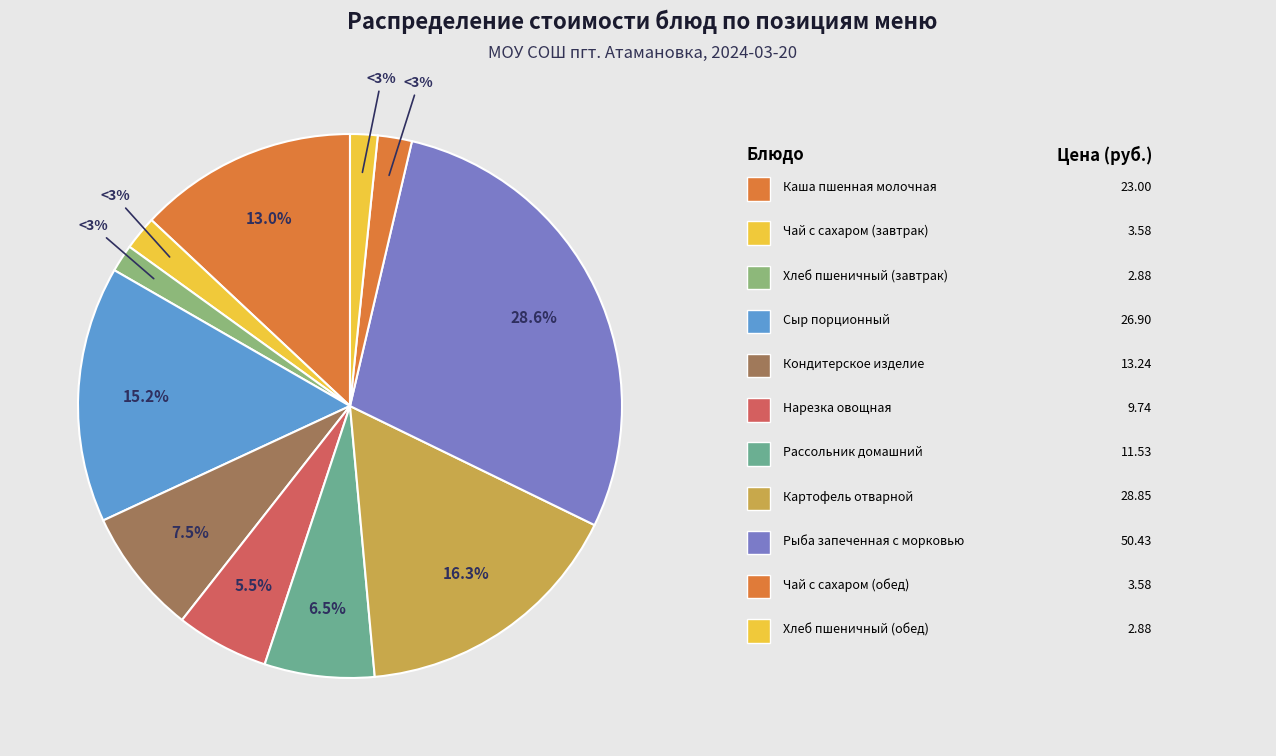

What is the largest slice in the pie chart?

Рыба запеченная с морковью